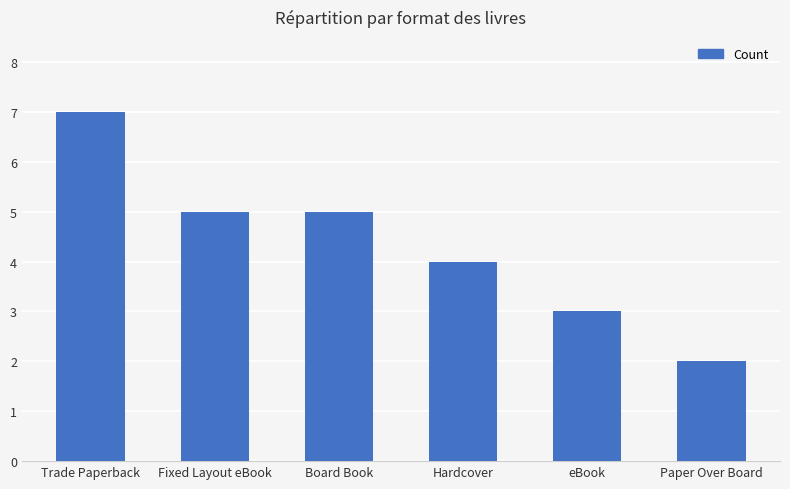

What is the ratio of the value at Board Book to the value at eBook?

1.7